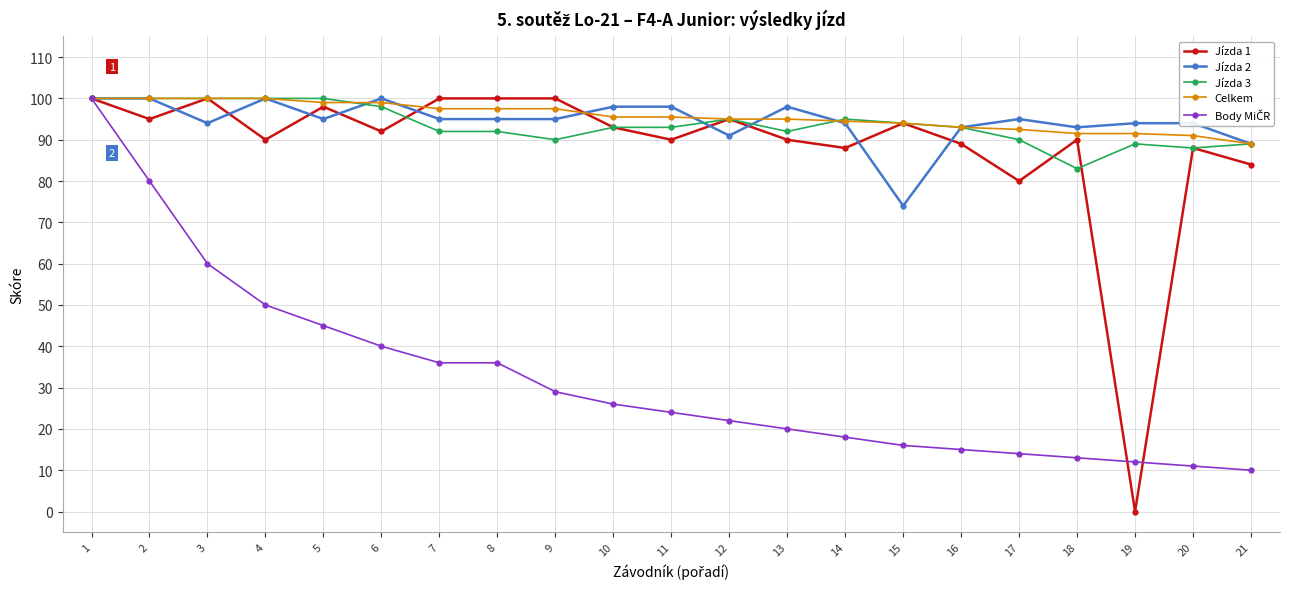

What is the value of the Celkem point at the 5th from the left?

99.0